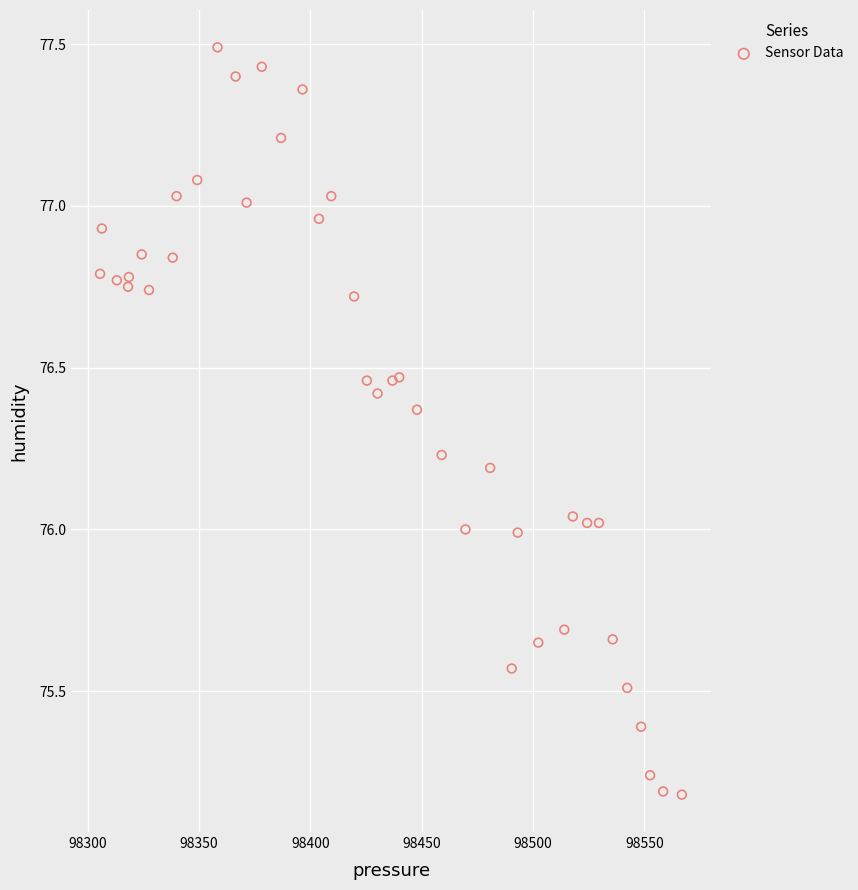

What is the range of X values (max minus min)?

261.3